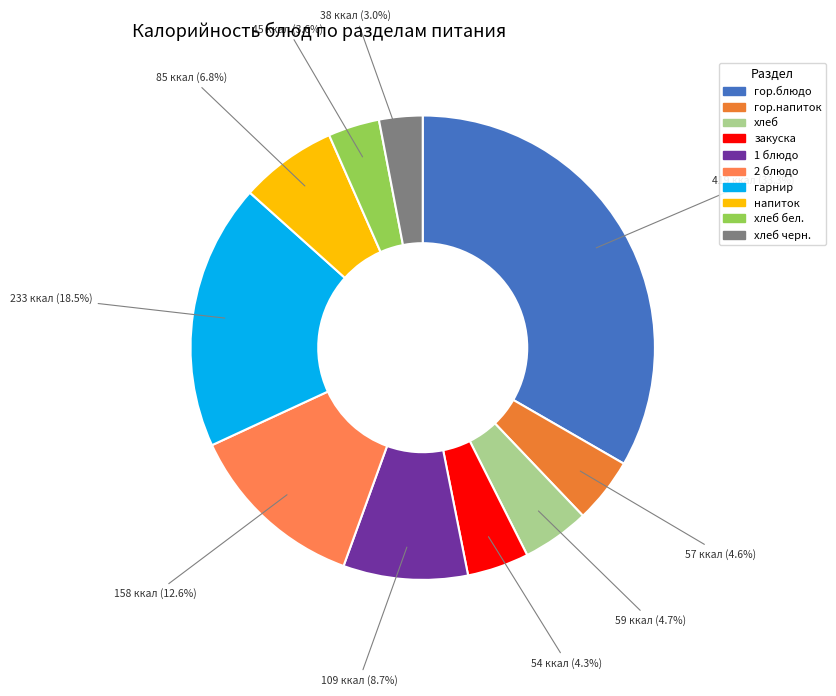

Which slice is the smallest?

хлеб черн.